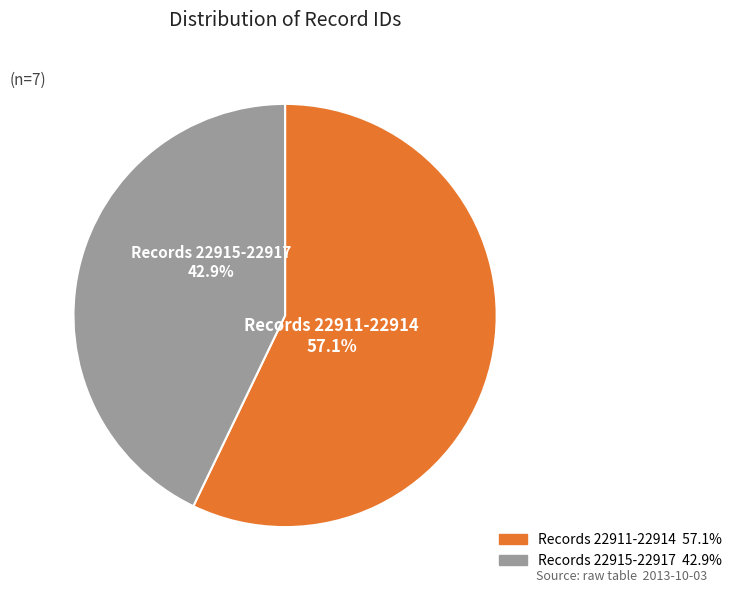

Does any single category account for the majority?

Yes